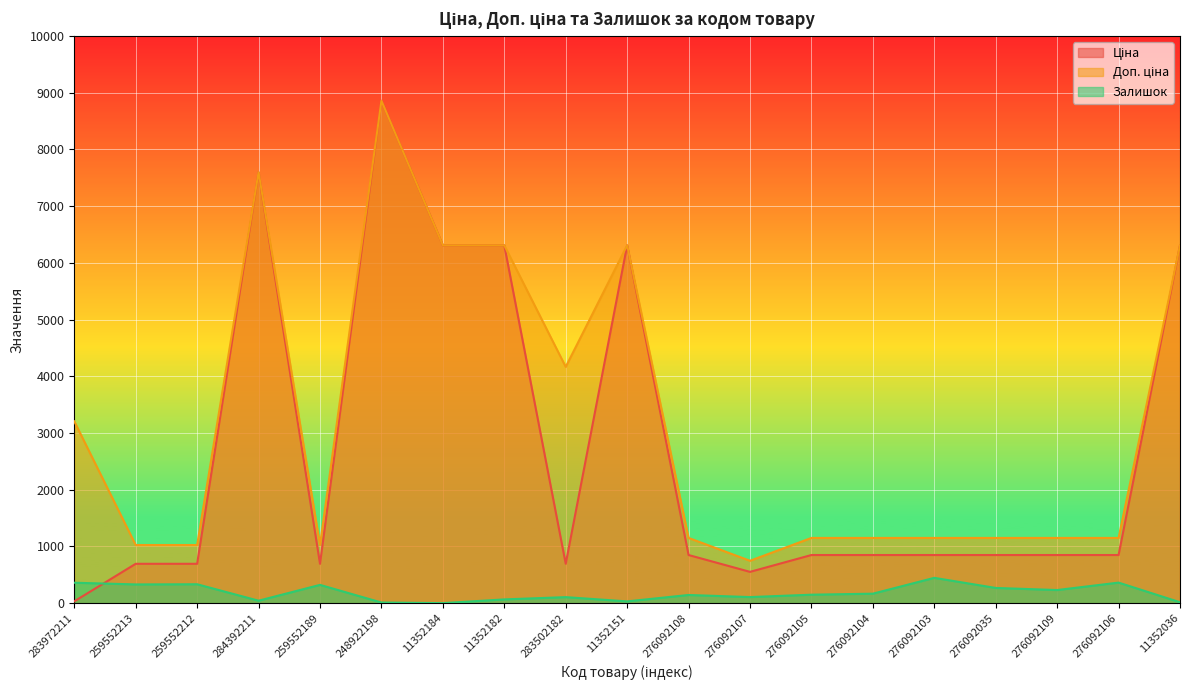

What value does the Доп. ціна series have at 11352036?

6308.8